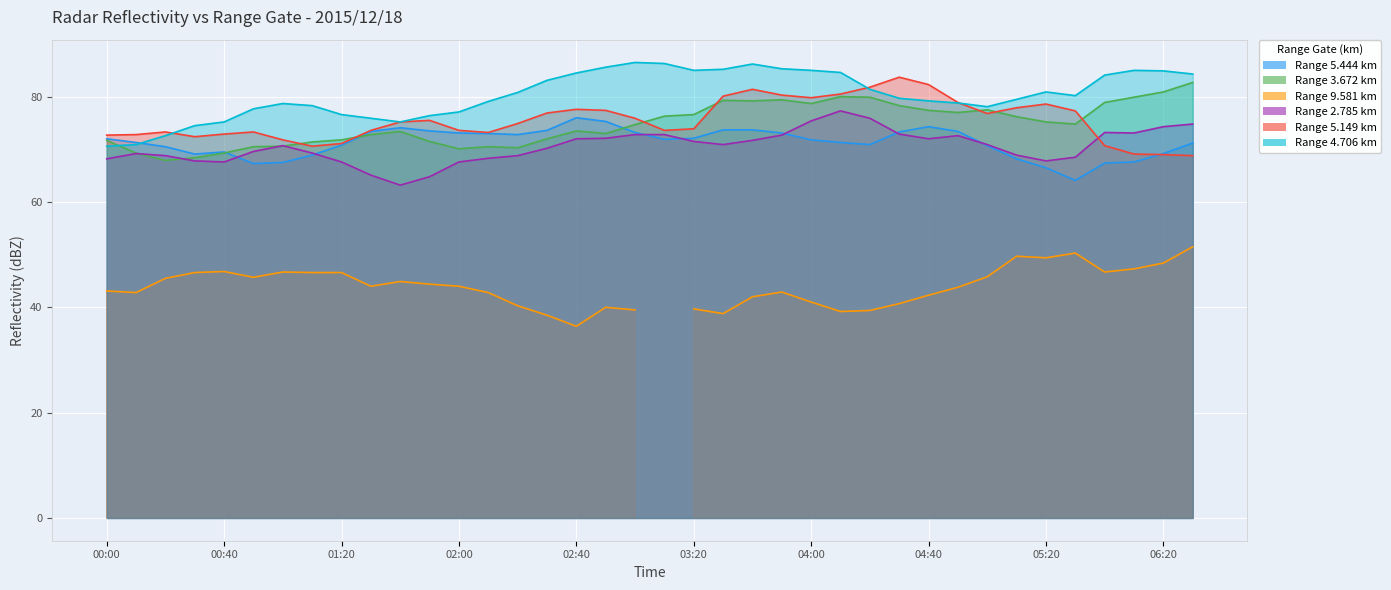

What is the average value of the 2.785 series?

70.5